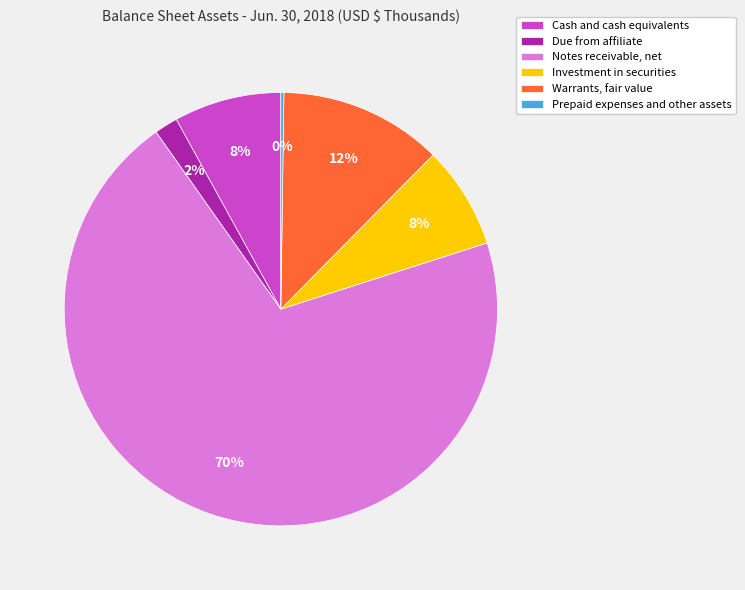

Which slice is the largest?

Notes receivable, net